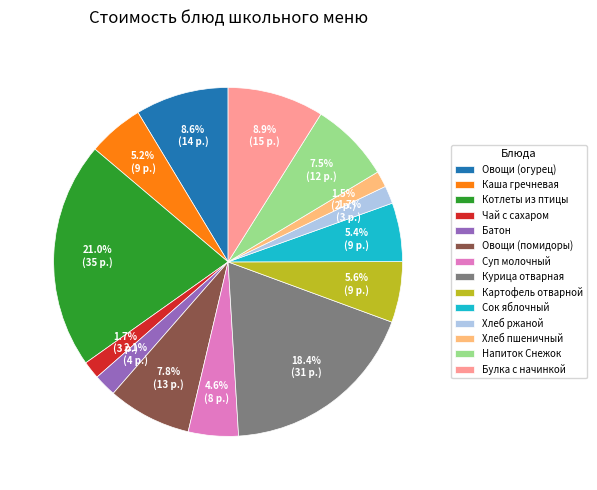

Does any single category account for the majority?

No